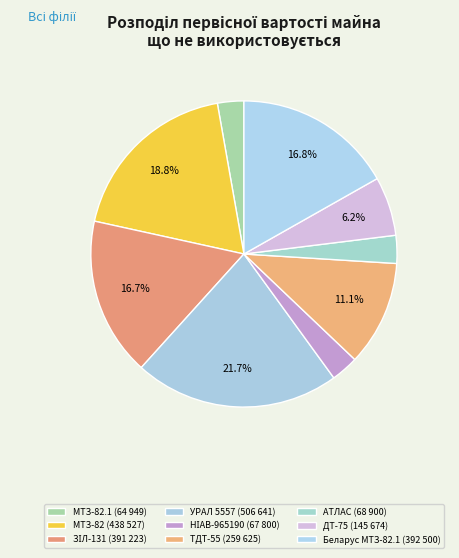

Count the number of slices in the pie.

9